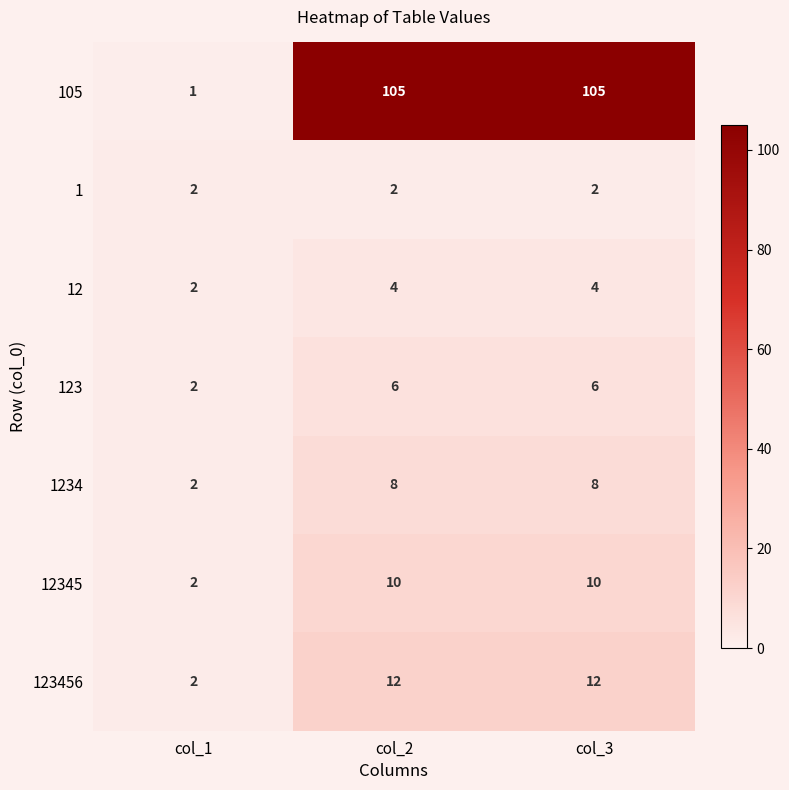

What is the minimum value shown in the chart?

1